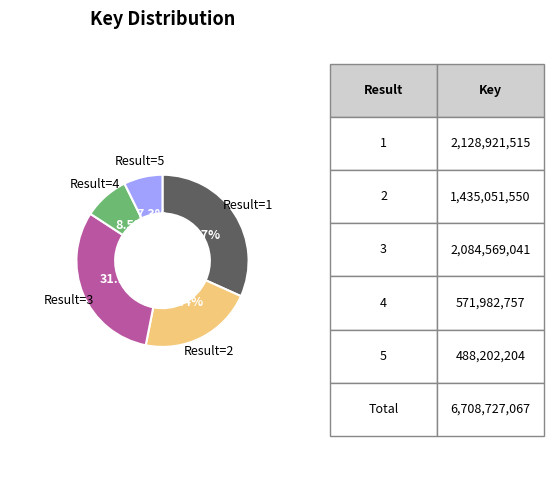

What is the ratio of the value at Result=3 to the value at Result=5?

4.3